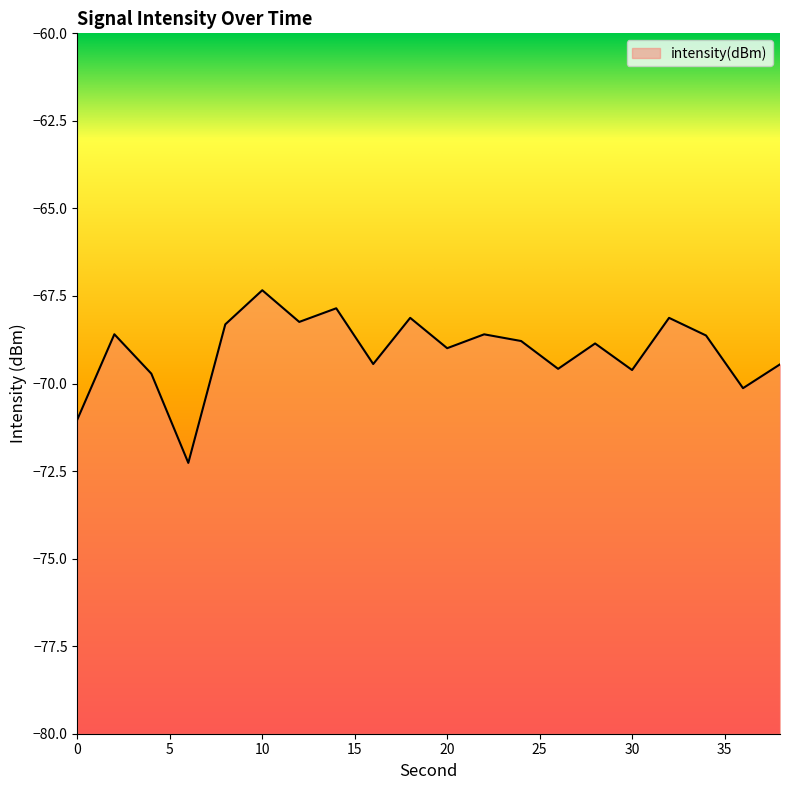

What is the value of the 12th point from the left?

-68.6